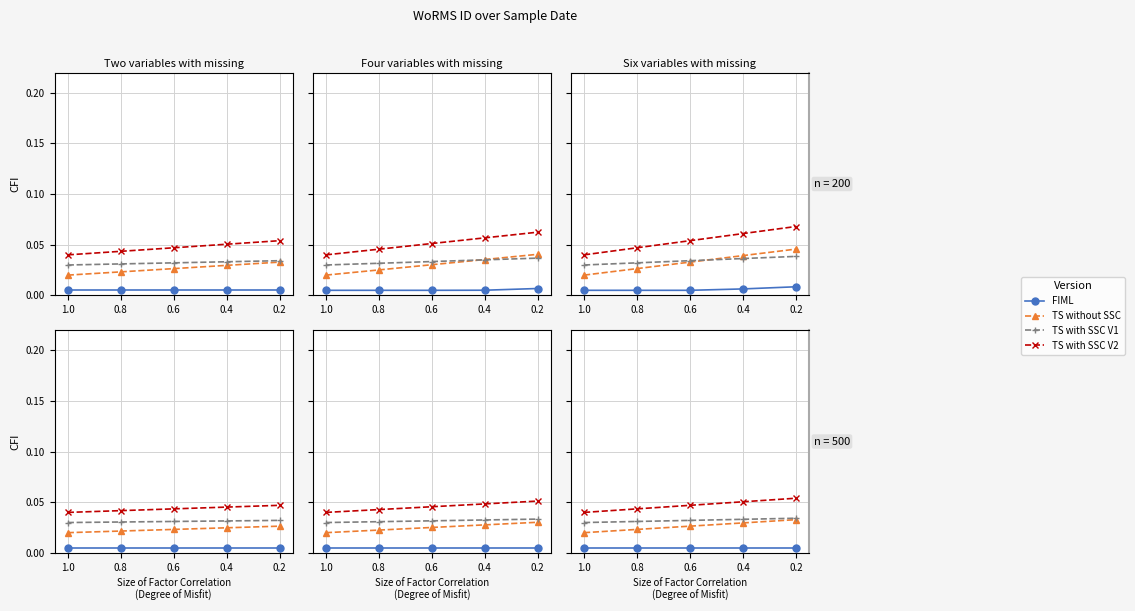

What is the maximum value shown in the chart?

0.1